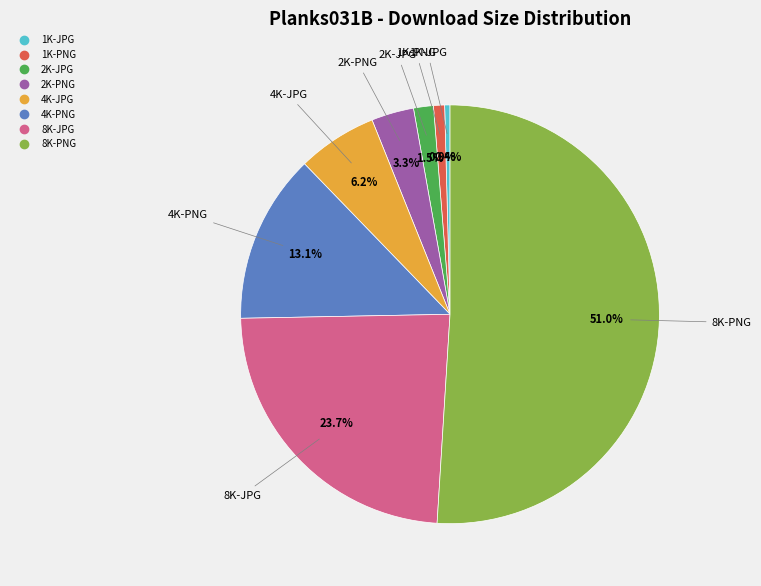

Do 4K-JPG and 2K-JPG together represent more than half of the pie?

No